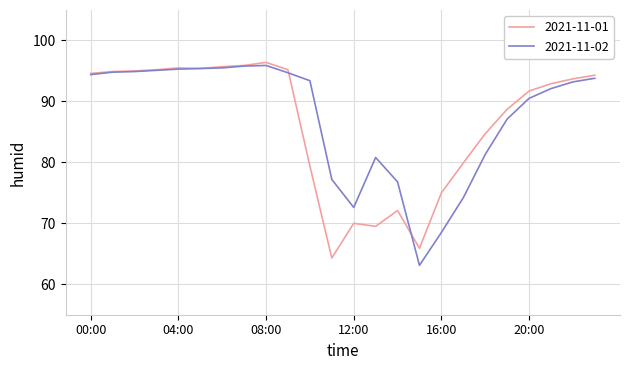

What is the minimum value shown in the chart?

63.1